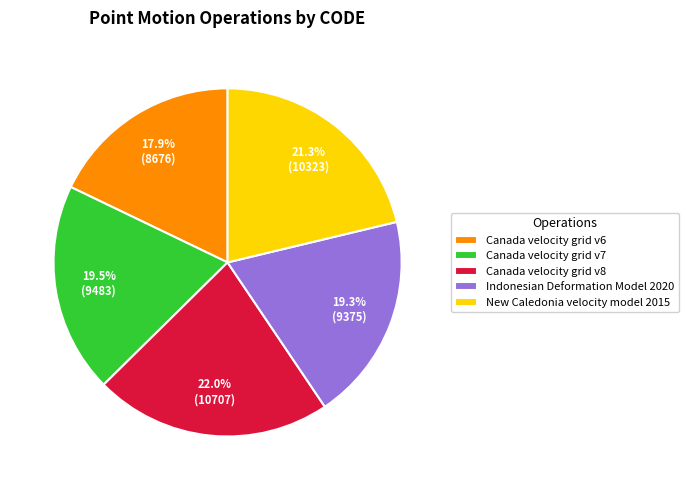

What is the smallest slice in the pie chart?

Canada velocity grid v6